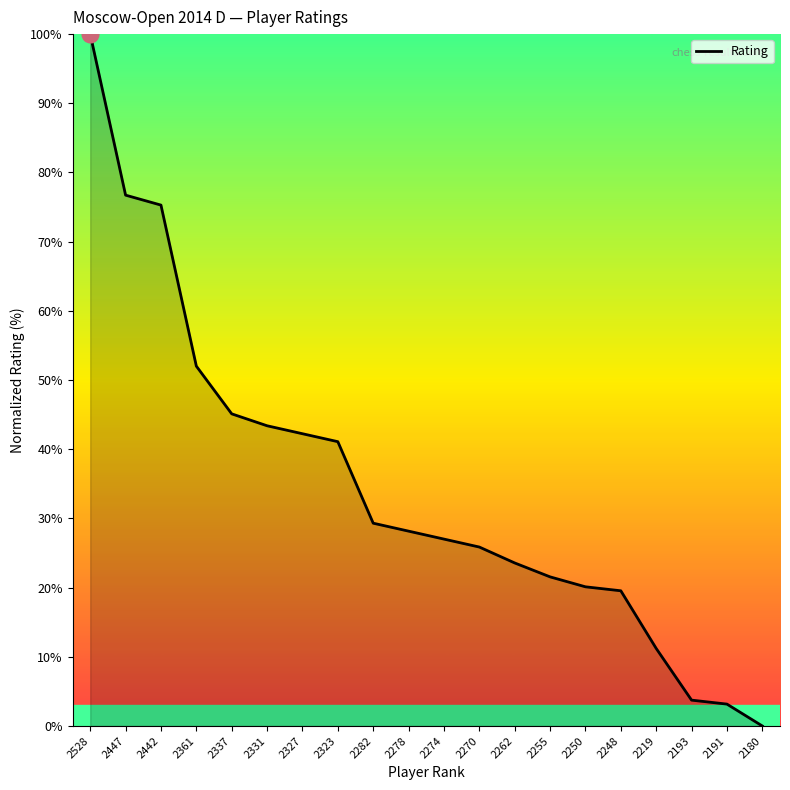

True or false: the data has more than 1 interior local peaks.

False